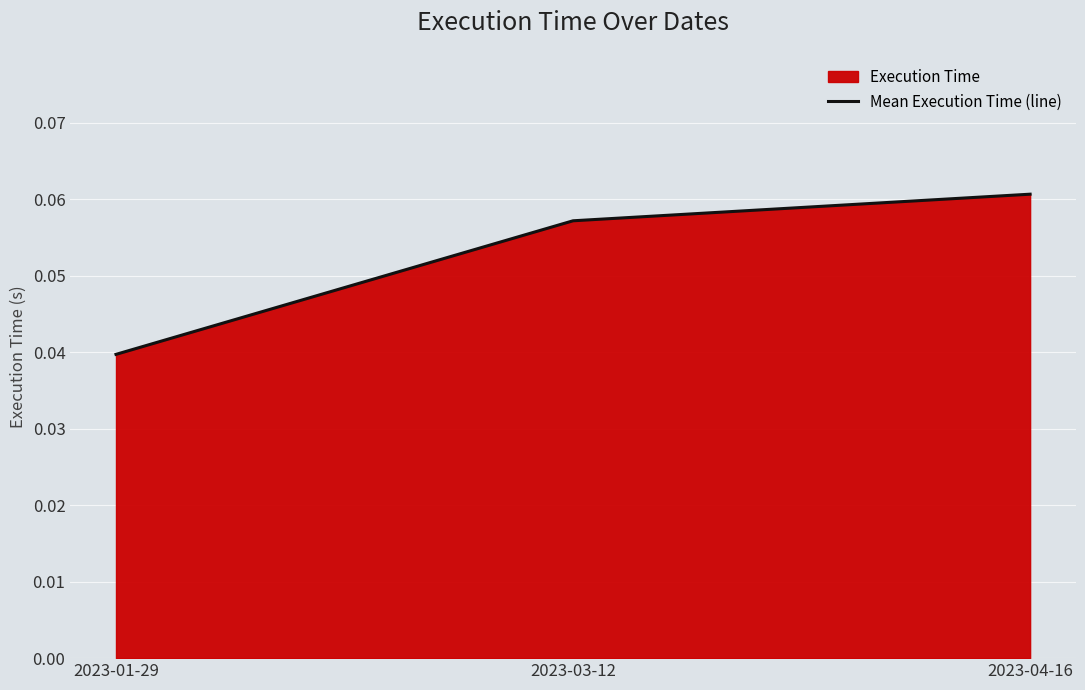

The value at 2023-01-29 is 0.0. True or false?

False